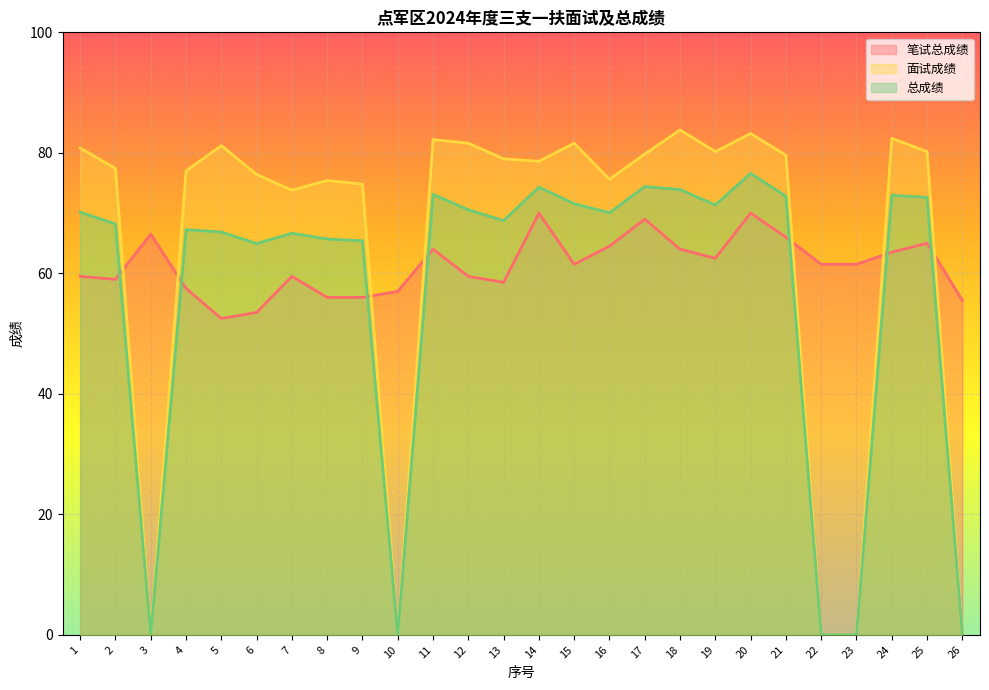

At how many categories does at least one series exceed 37?

26